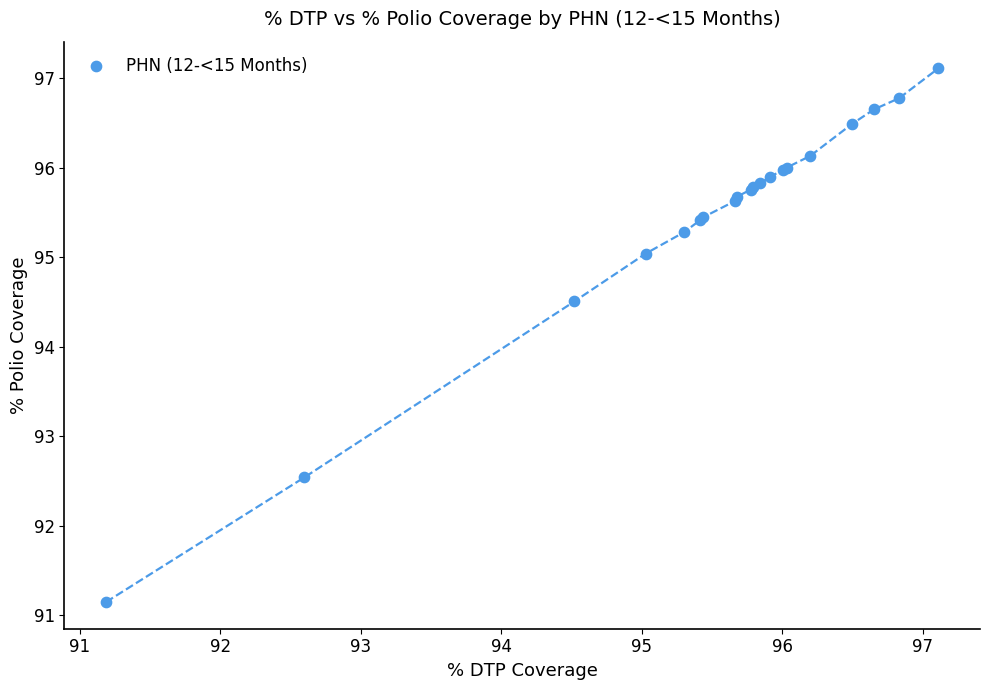

What Y value in the scatter plot is closest to 94?

94.5